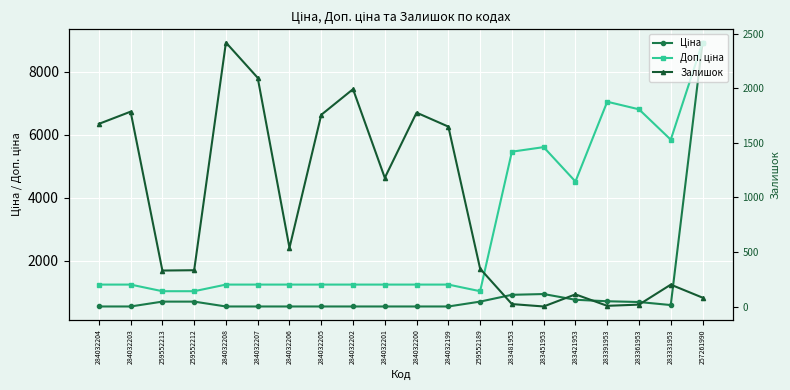

At which category is the sum across all series the highest?

257261990